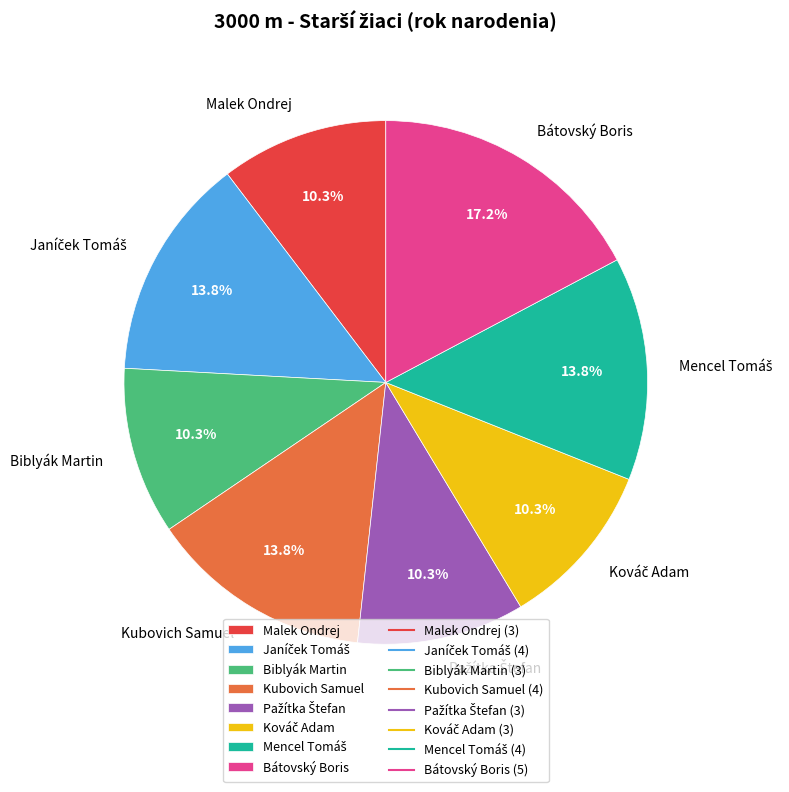

Is there any slice that represents more than half of the pie?

No